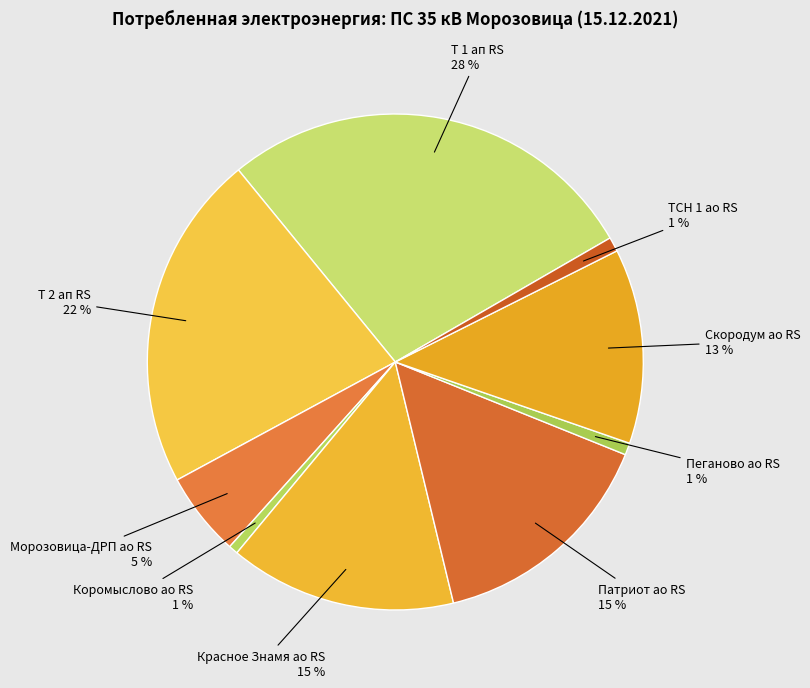

How many segments does this pie chart have?

9